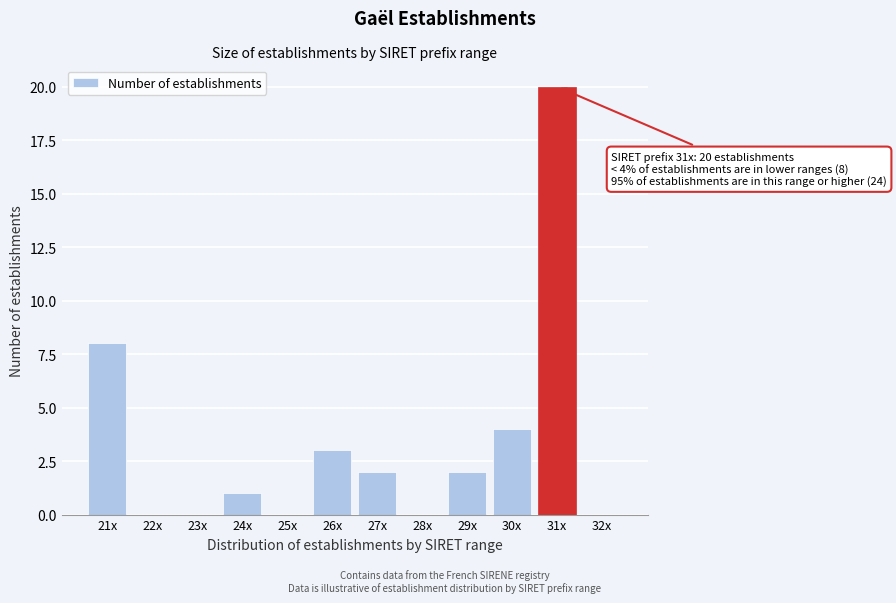

Reading left to right, extract all data points from this chart.

21x=8	22x=0	23x=0	24x=1	25x=0	26x=3	27x=2	28x=0	29x=2	30x=4	31x=20	32x=0